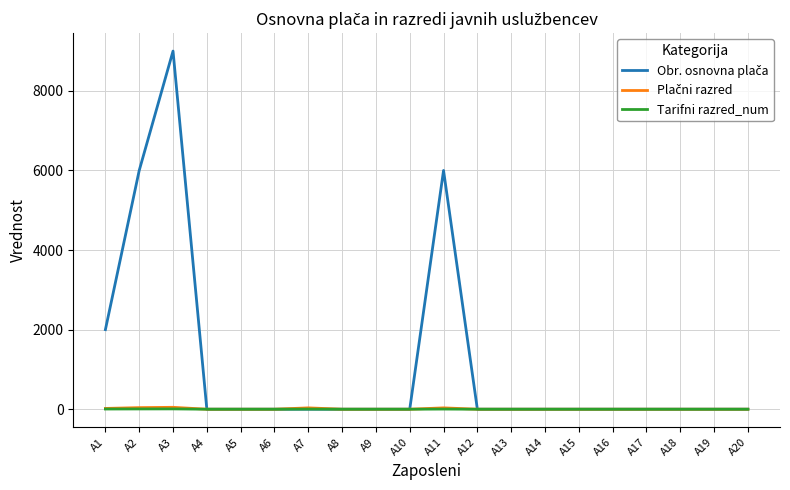

At how many categories does at least one series exceed 992?

4